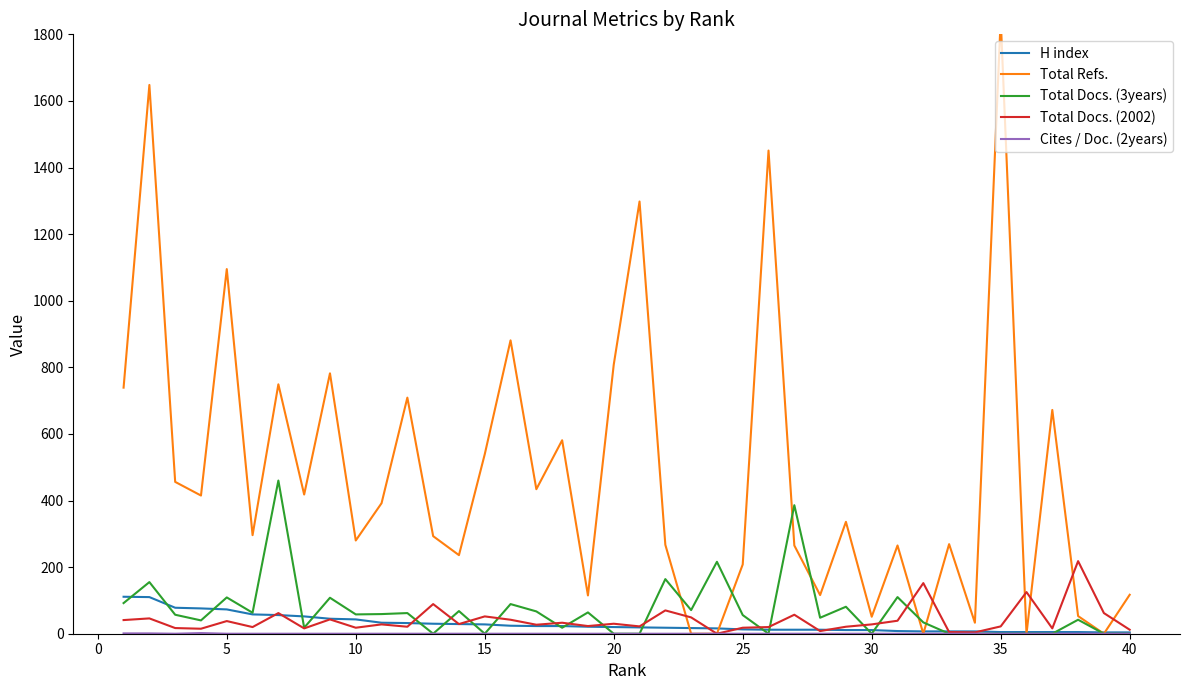

How many interior local peaks does the Cites / Doc. (2years) series have?

1